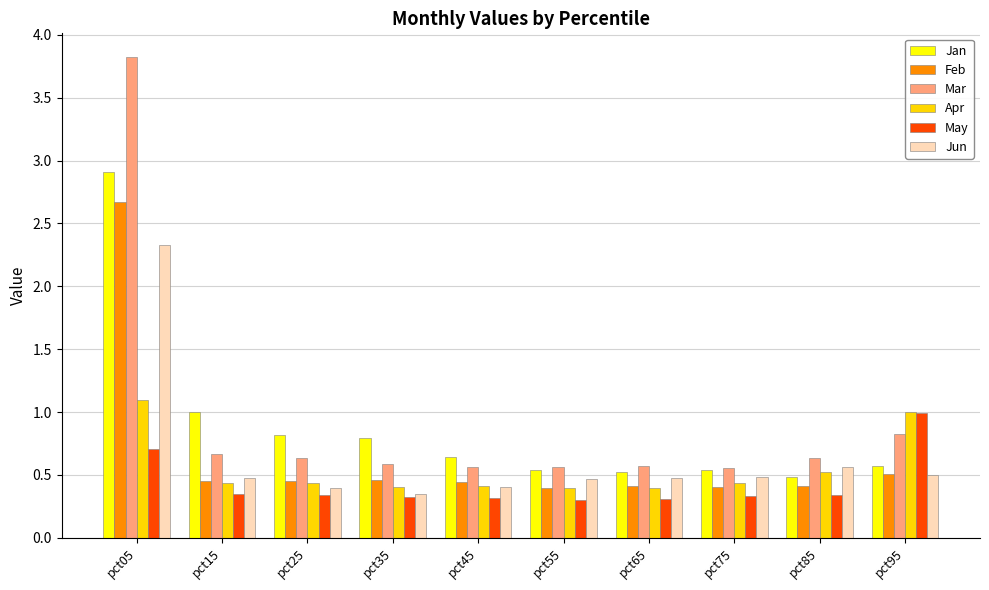

True or false: Apr has a value of 0.4 at pct25.

True